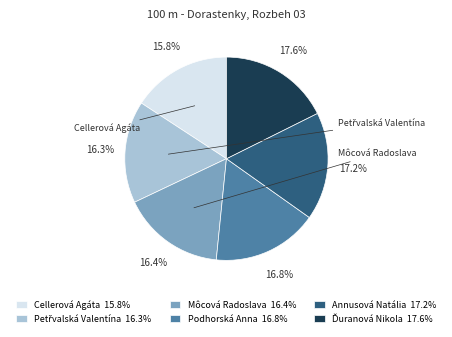

Is there a majority slice in this chart?

No